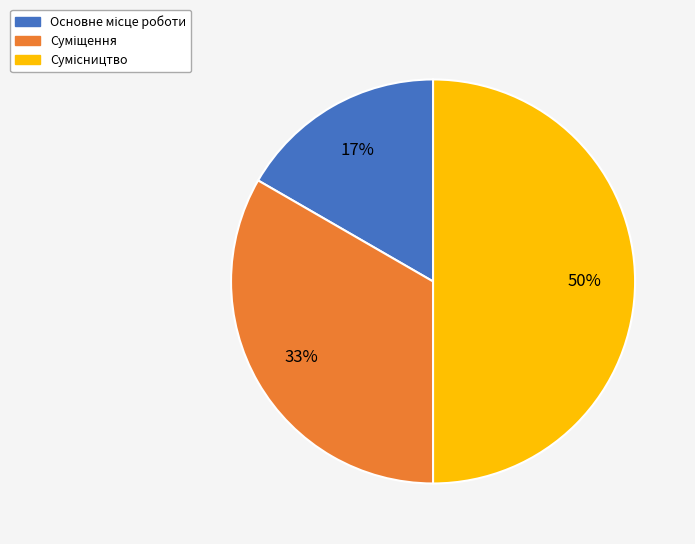

To the nearest percent, what is the difference between the largest and smallest slice percentages?

33%